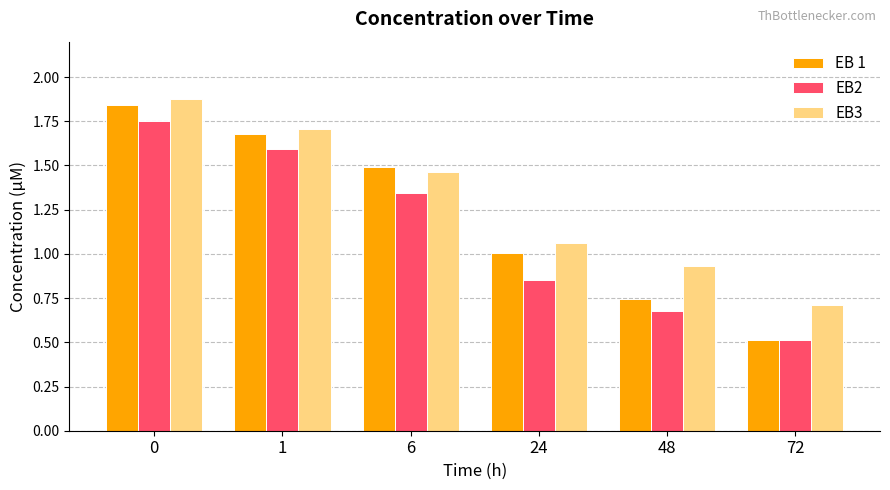

Rank the series at 24 from highest to lowest value.

EB3, EB 1, EB2